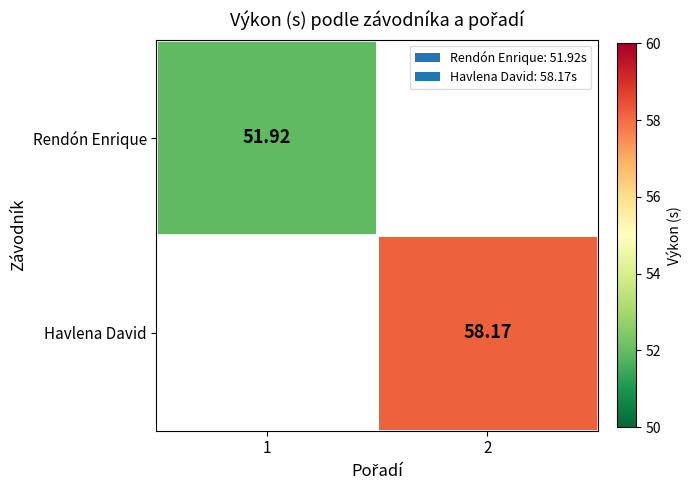

What is the maximum value for Rendón Enrique?

51.9